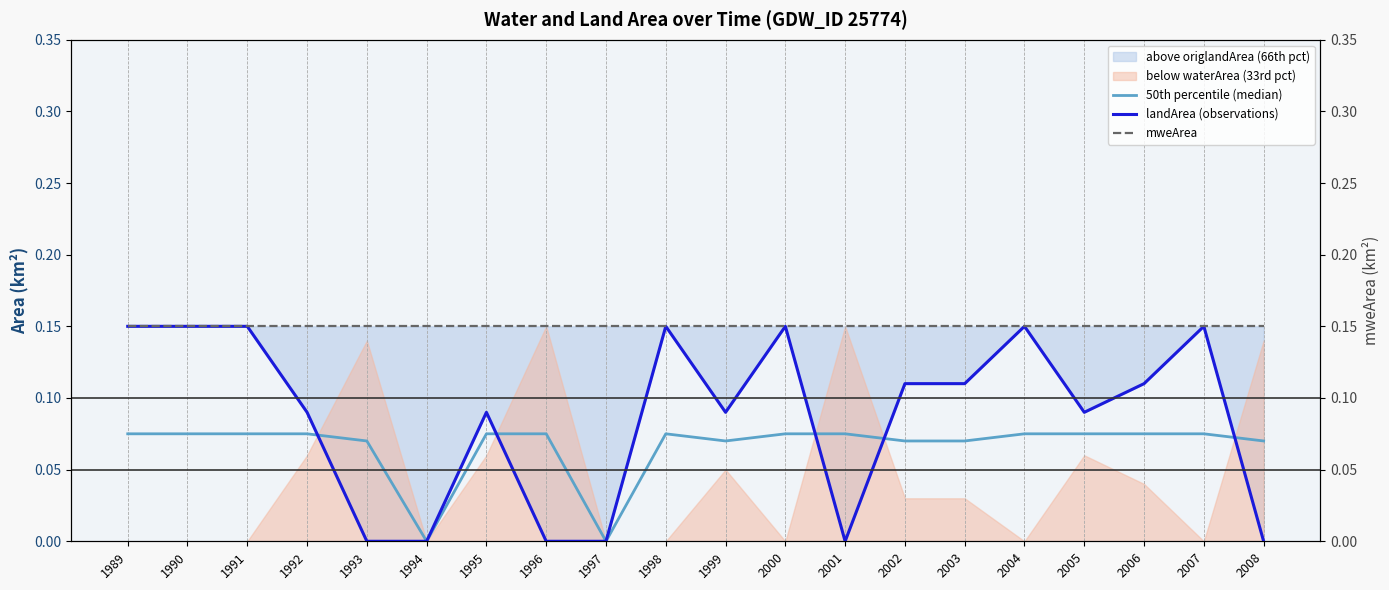

True or false: 50th percentile (median) has more than 1 interior local peaks.

False